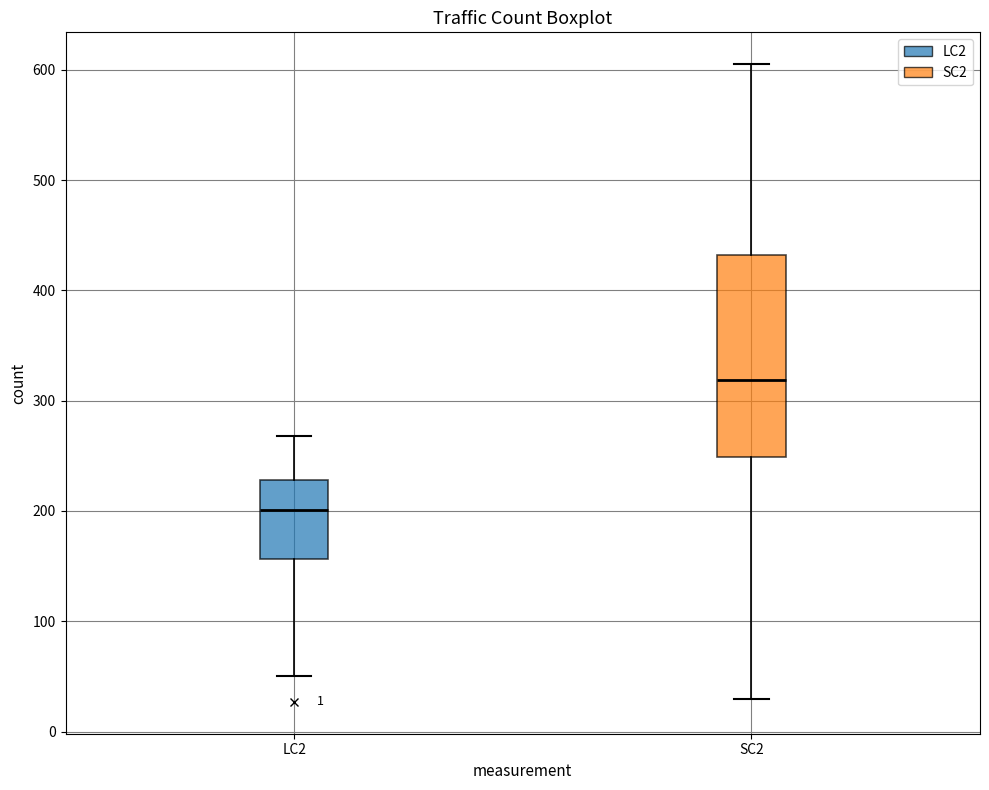

Comparing the boxes themselves (not the whiskers), which one is the tallest?

SC2